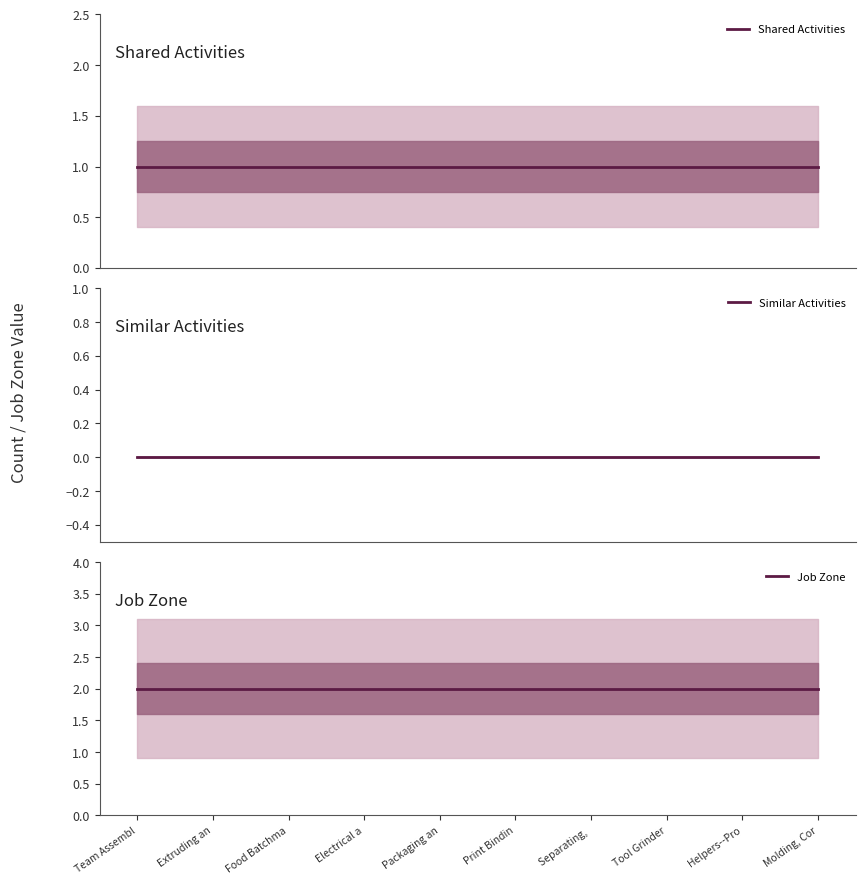

Which label corresponds to the largest value in the chart?

Team Assembl